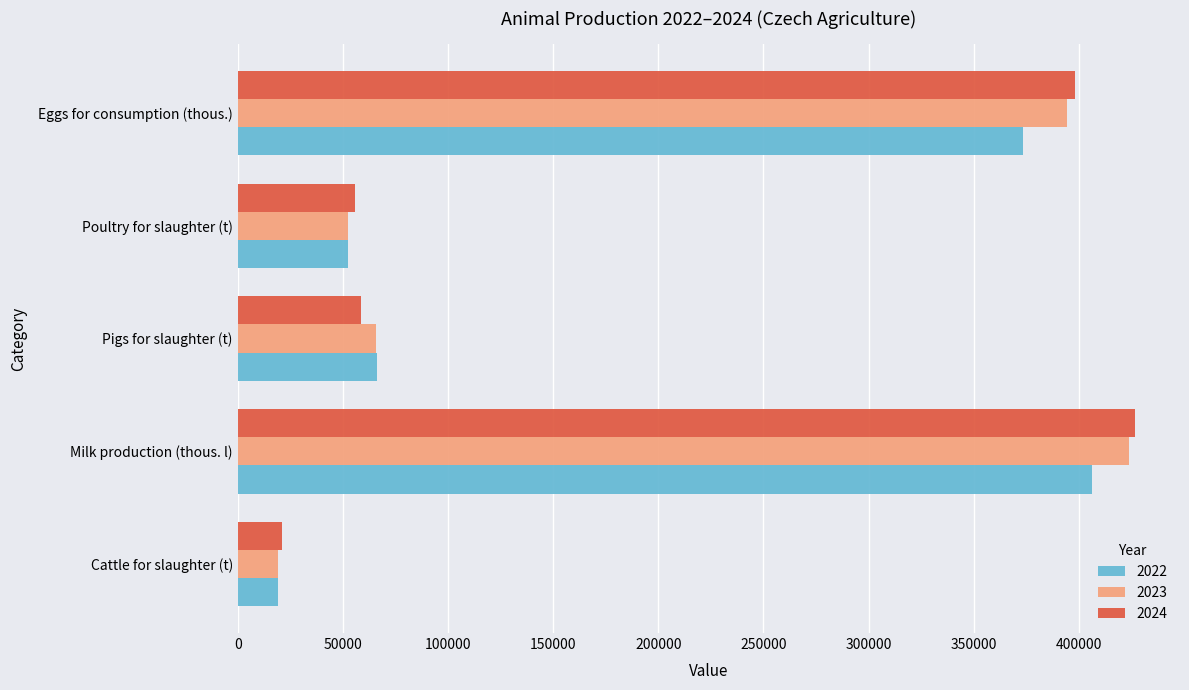

How many categories are shown in the chart?

5